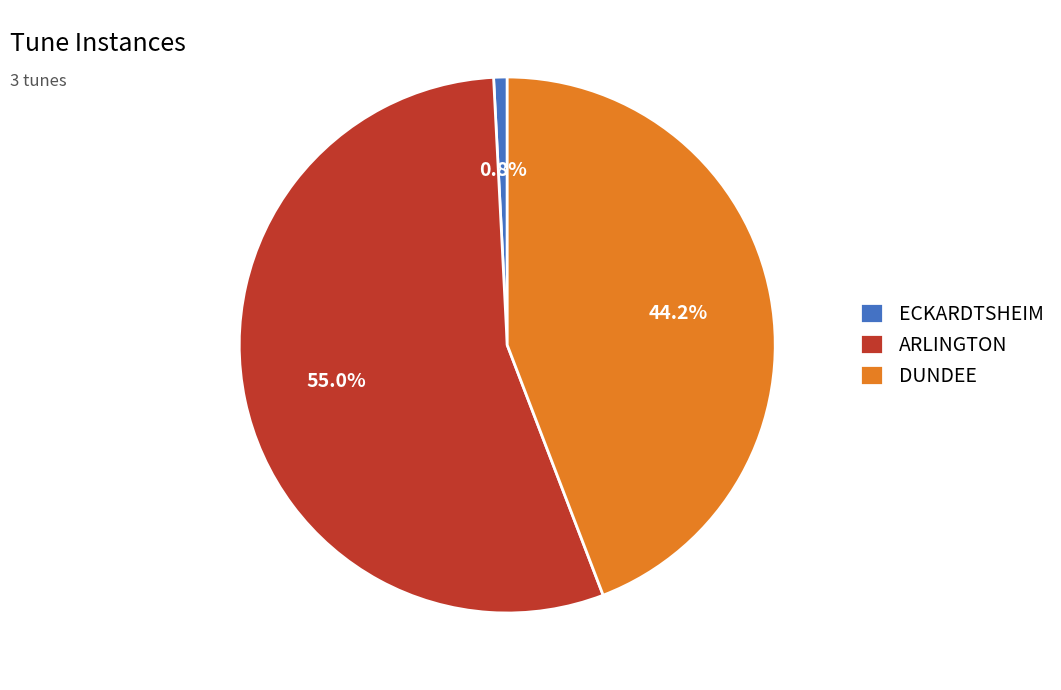

True or false: ECKARDTSHEIM accounts for 1% of the total.

True